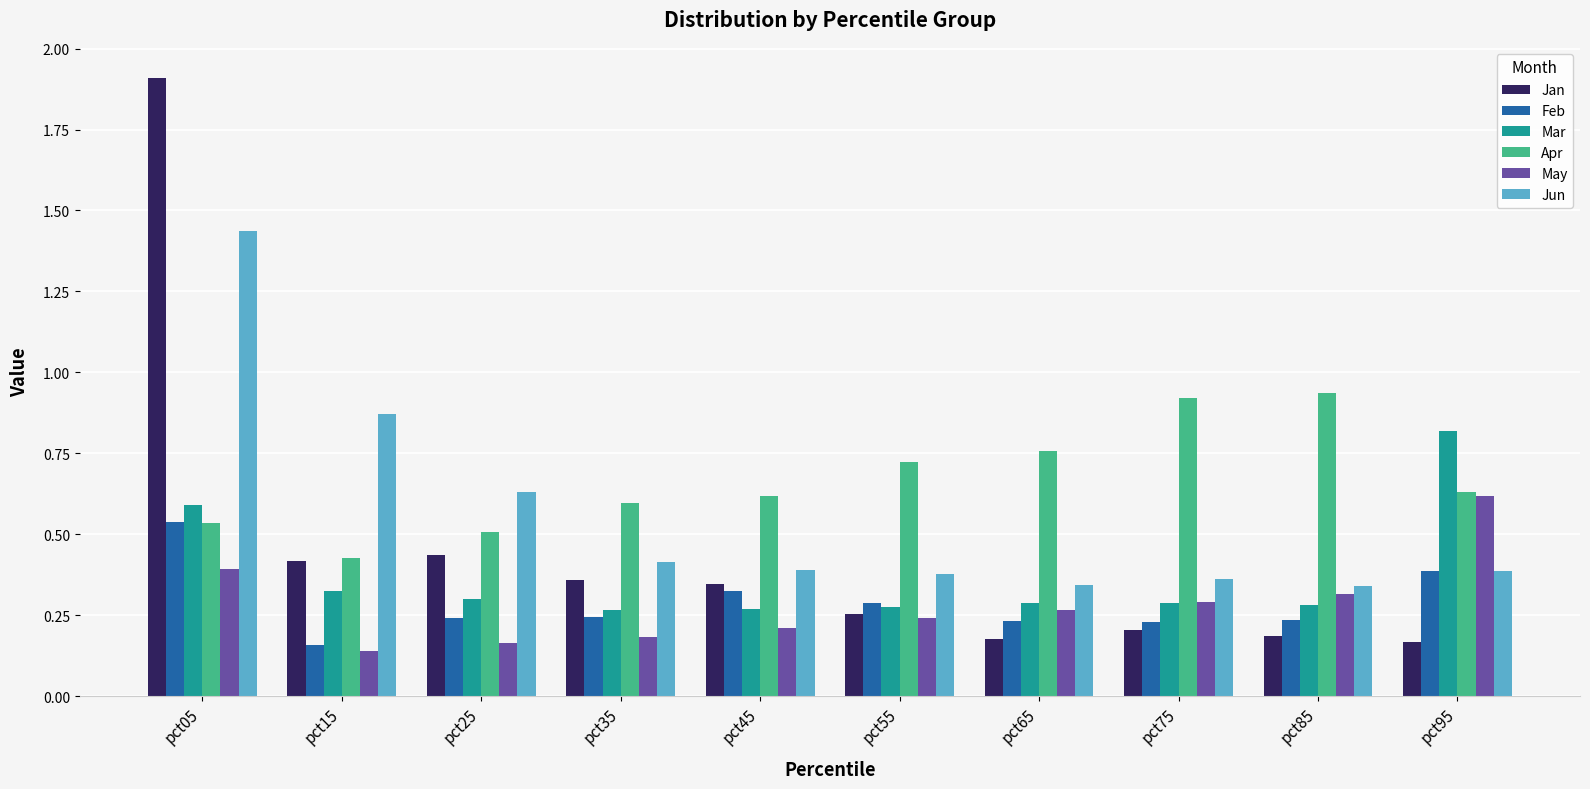

List the series in order of their peak value, lowest first.

Feb, May, Mar, Apr, Jun, Jan